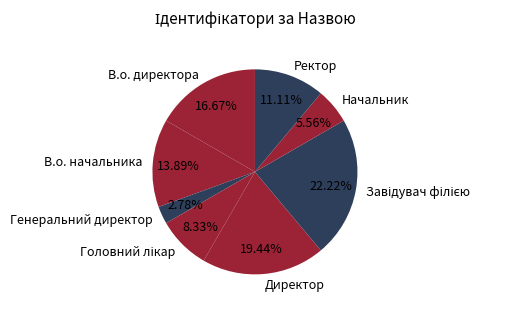

Does Генеральний директор represent more than half of the total?

No